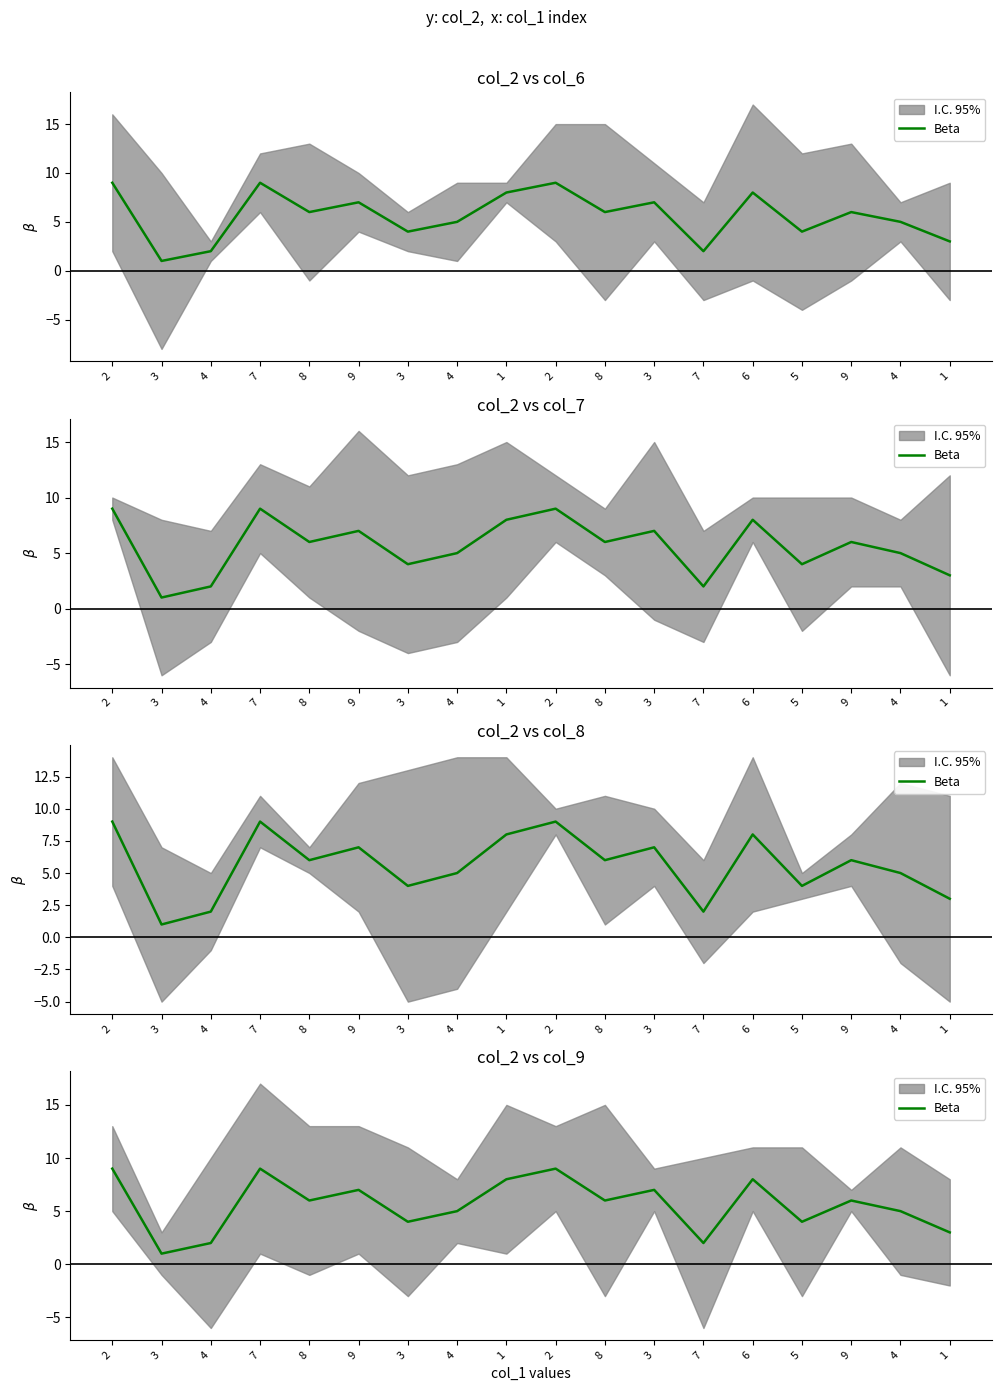

The value at 9 is 7. True or false?

True